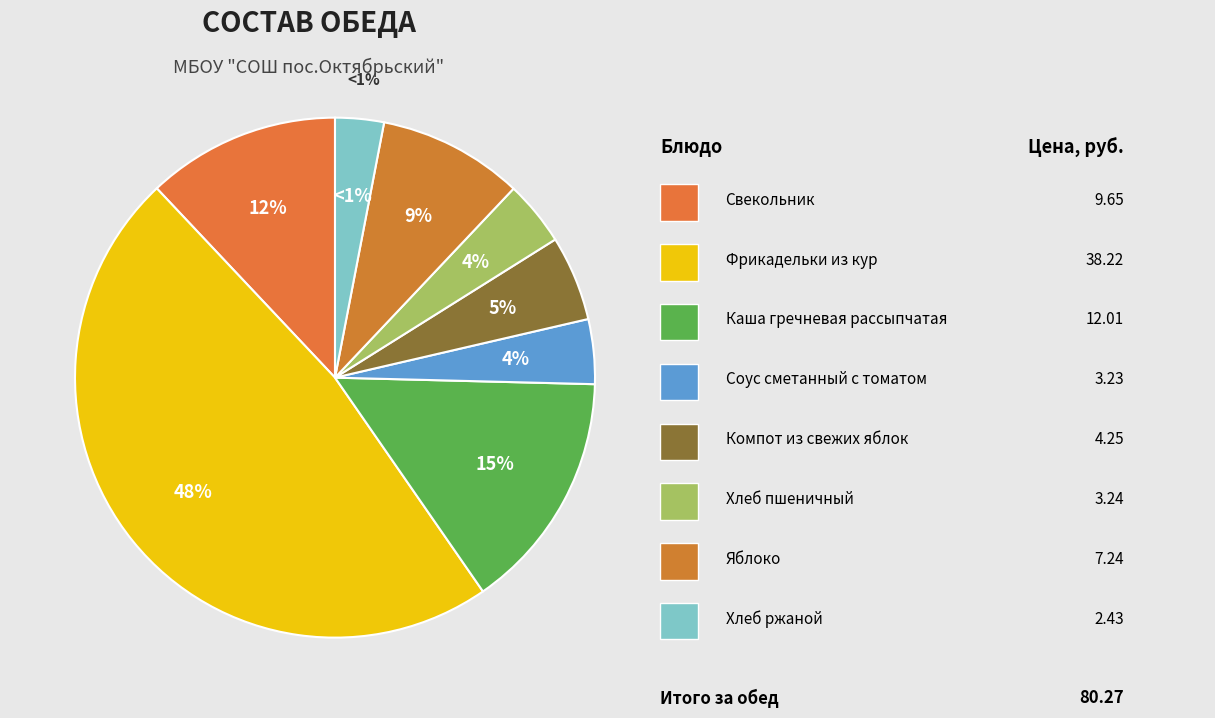

Which slice is the smallest?

Хлеб ржаной